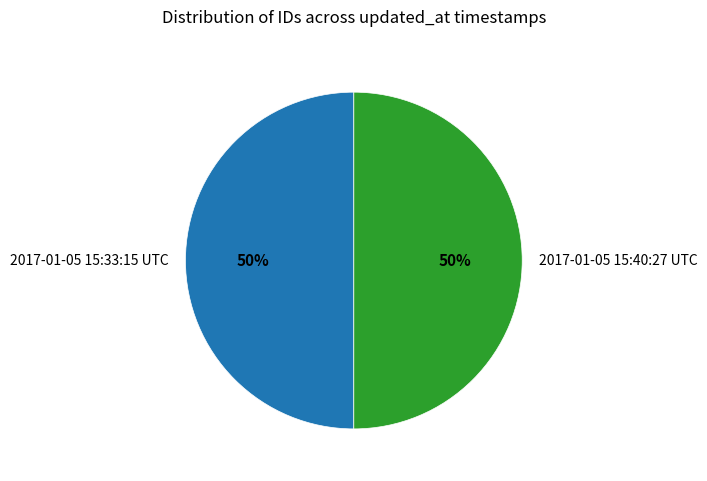

Do 2017-01-05 15:33:15 UTC and 2017-01-05 15:40:27 UTC together represent more than half of the pie?

Yes